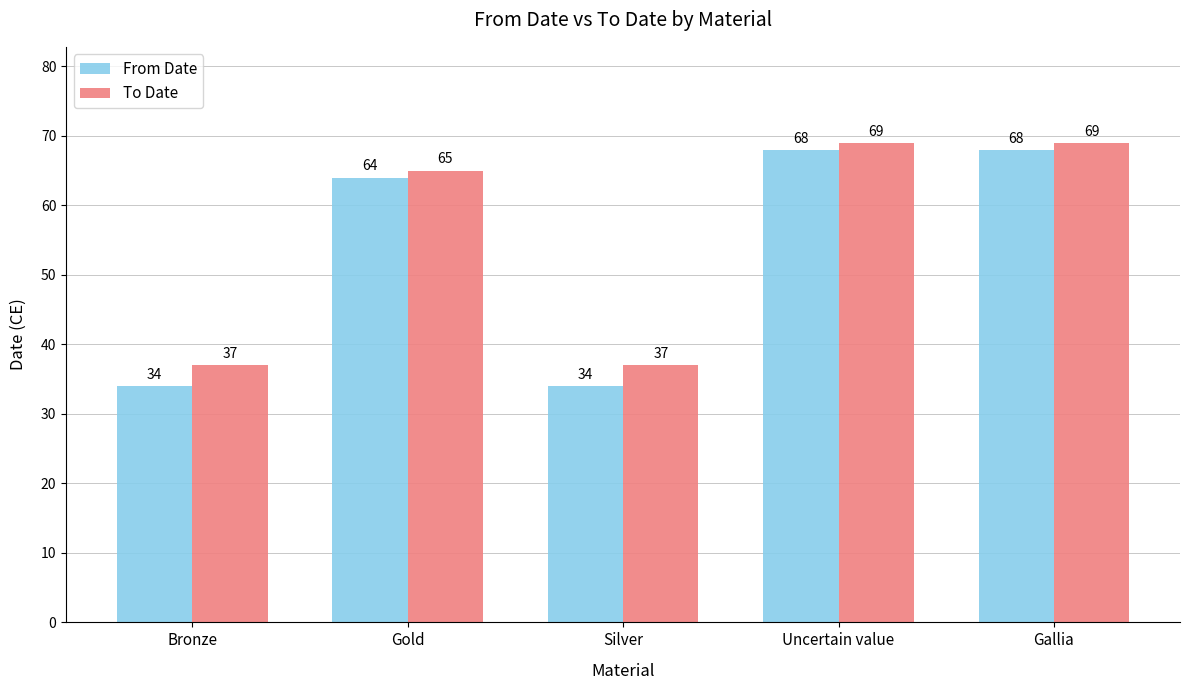

Reading left to right, extract all data points from this chart.

From Date: Bronze=34	Gold=64	Silver=34	Uncertain value=68	Gallia=68
To Date: Bronze=37	Gold=65	Silver=37	Uncertain value=69	Gallia=69